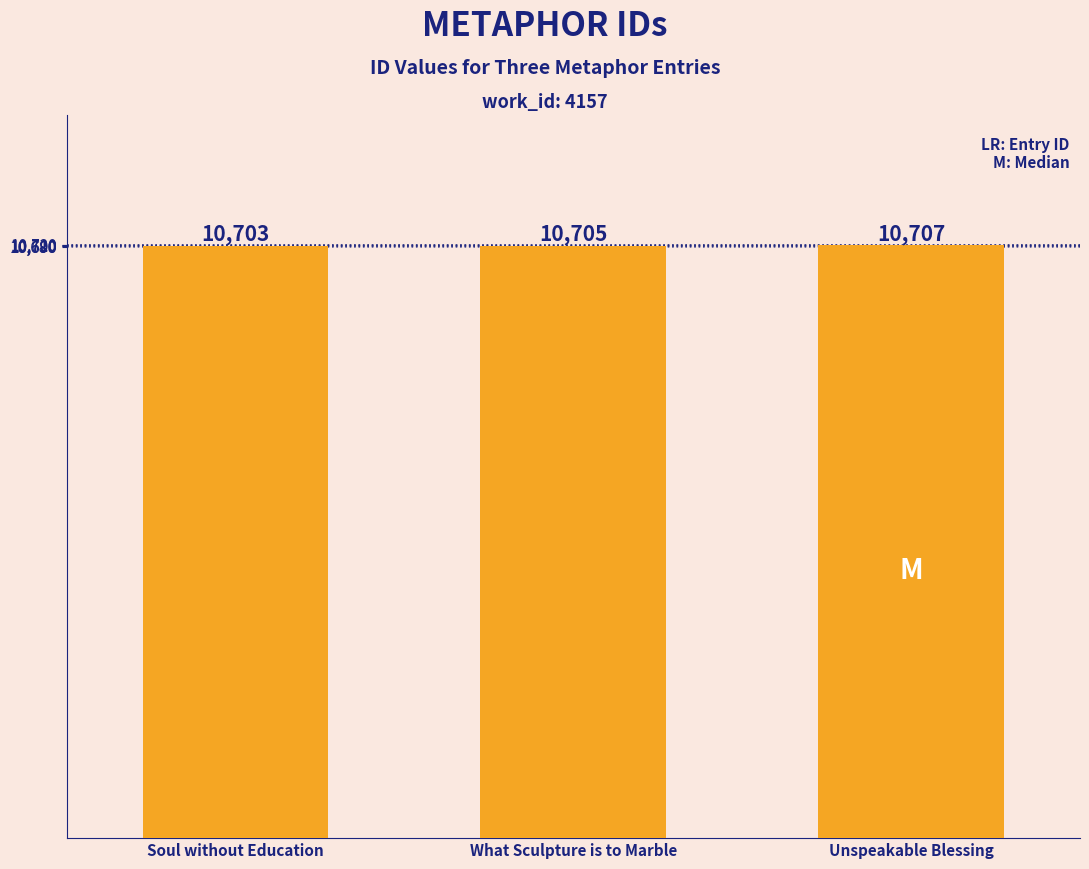

Between Soul without Education and Unspeakable Blessing, which is larger?

Unspeakable Blessing